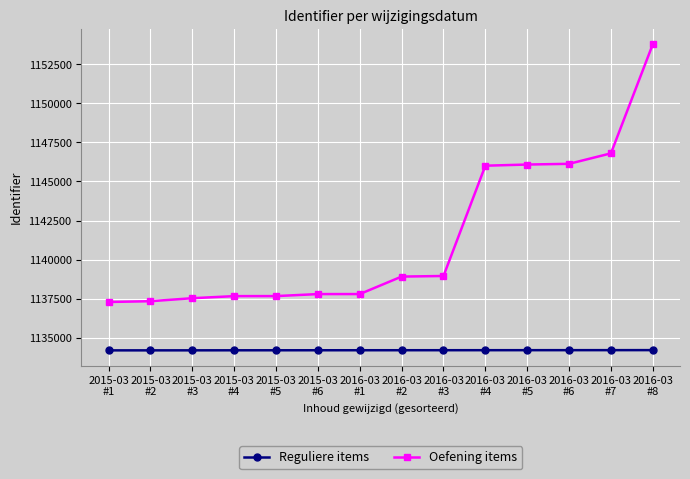

At which category is the sum across all series the highest?

2016-03
#8